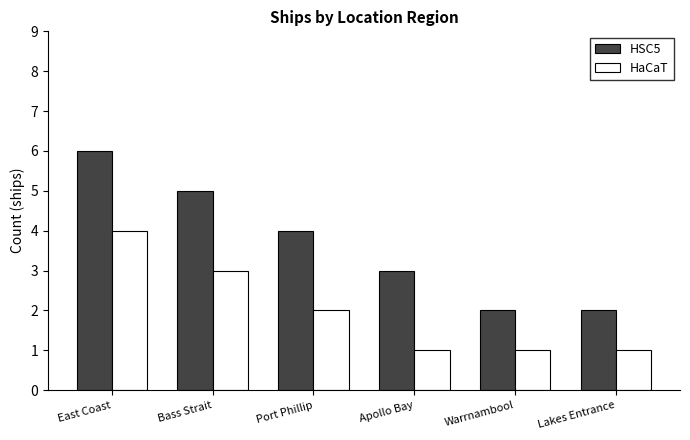

Is it true that HSC5 equals 6 at East Coast?

True